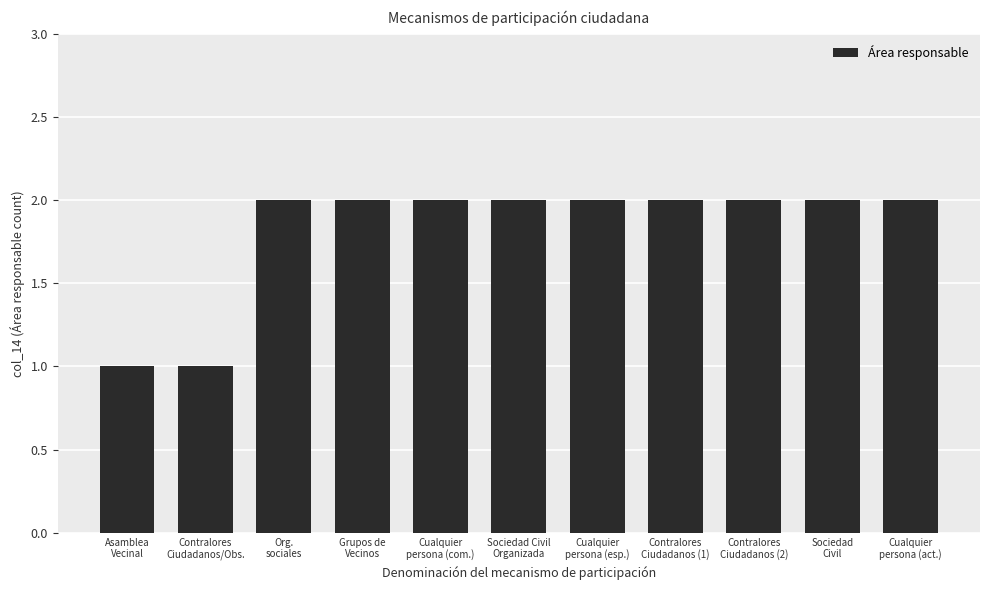

What is the value of the 6th bar from the left?

2